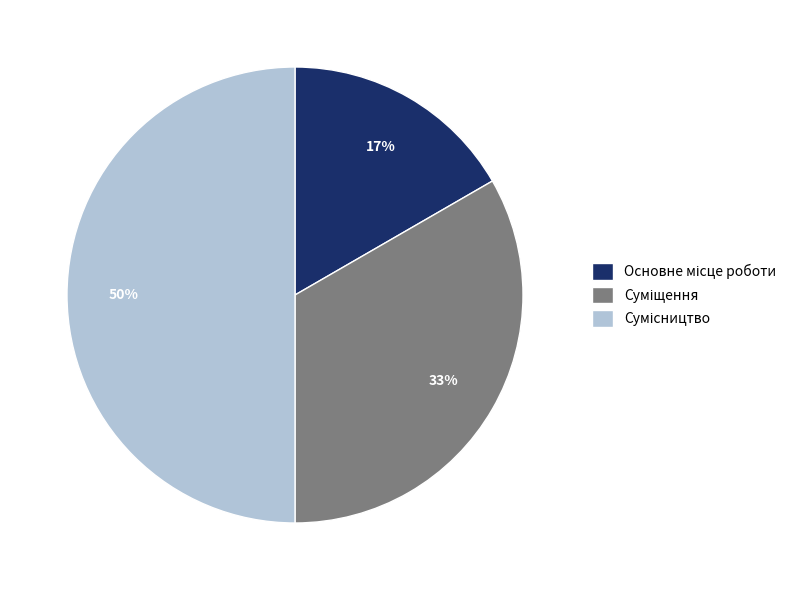

To the nearest percent, what is the average slice percentage?

33%